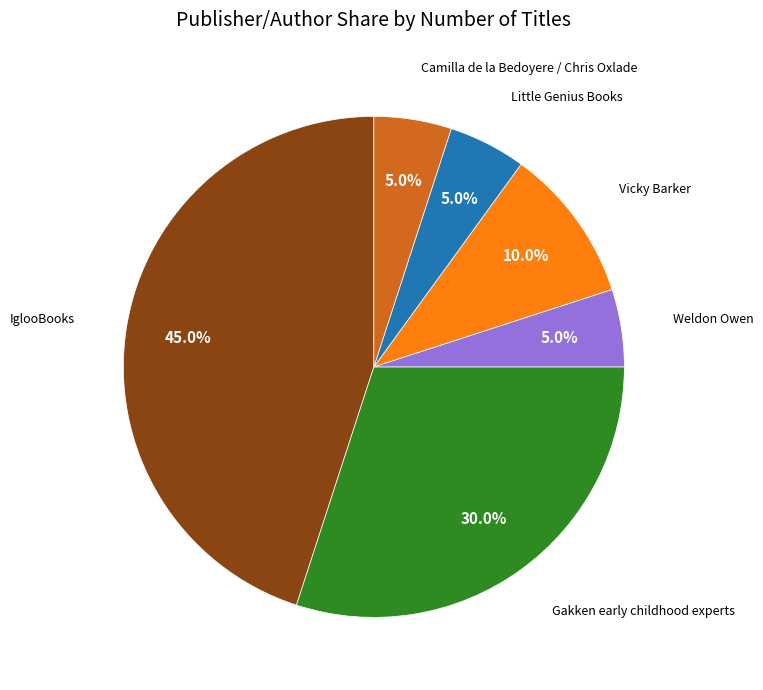

Does Weldon Owen account for over 50% of the chart?

No